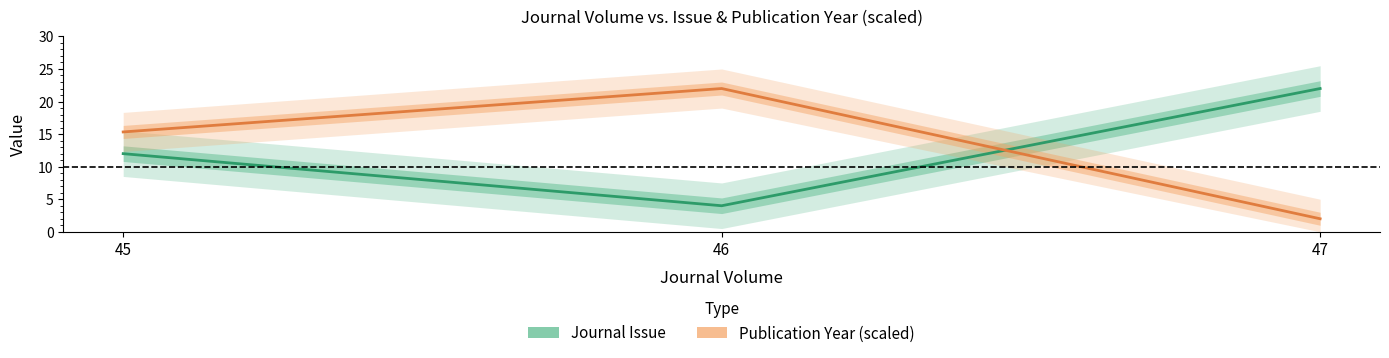

What is the total value across all series at 46?

26.0